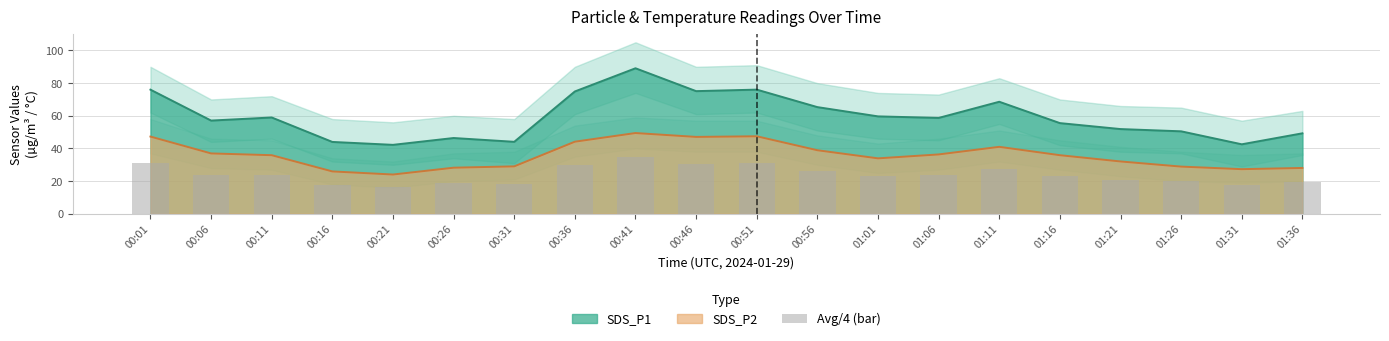

True or false: the data shows 30.9 at 00:51.

True